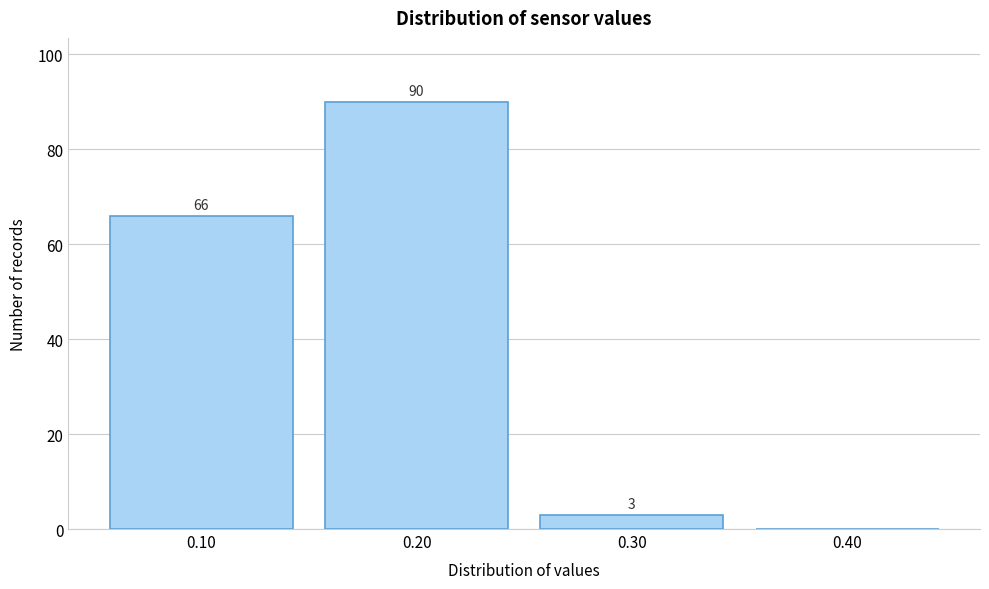

Reading left to right, list all the values displayed in this chart.

0.10=66	0.20=90	0.30=3	0.40=0